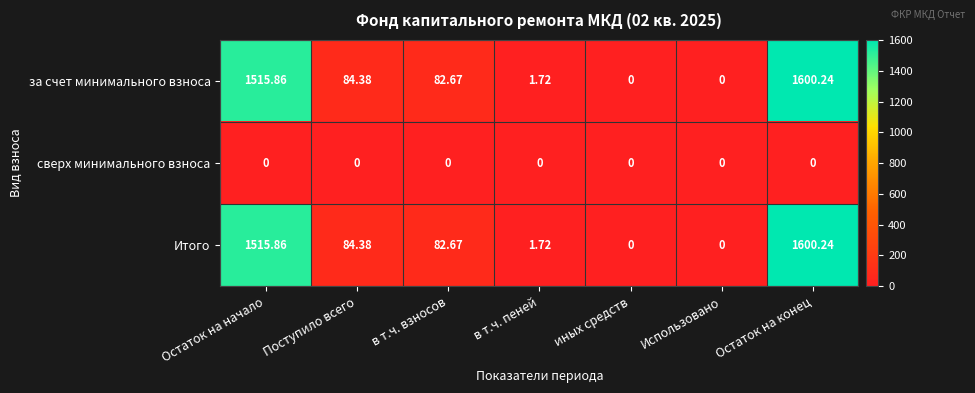

Where does the за счет минимального взноса series first go above 82?

Остаток на начало